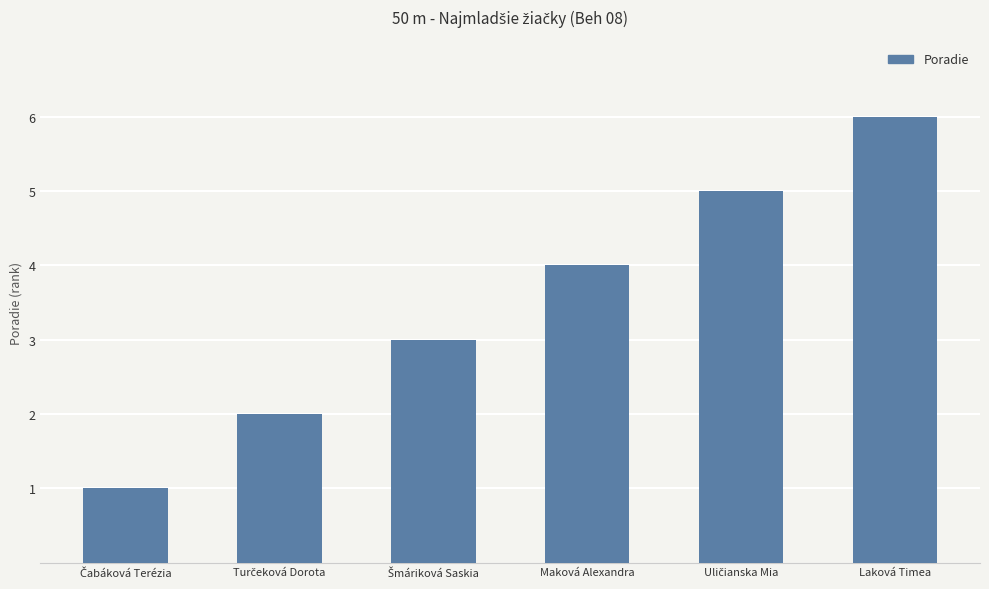

What is the label of the 3rd bar from the right?

Maková Alexandra